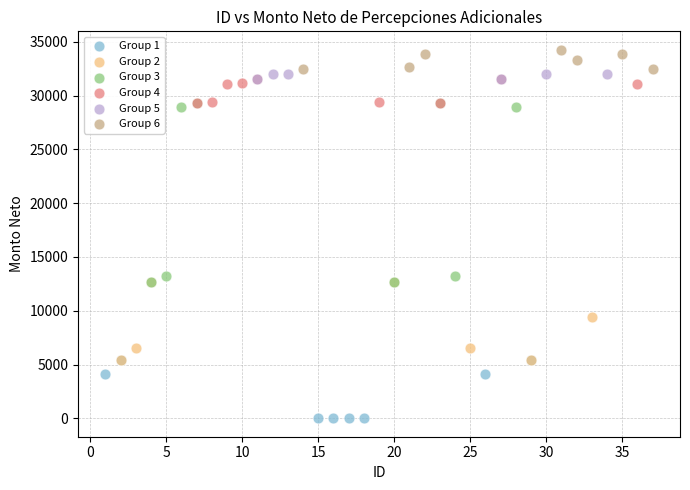

What are all the series names shown in the legend?

Group 1, Group 2, Group 3, Group 4, Group 5, Group 6